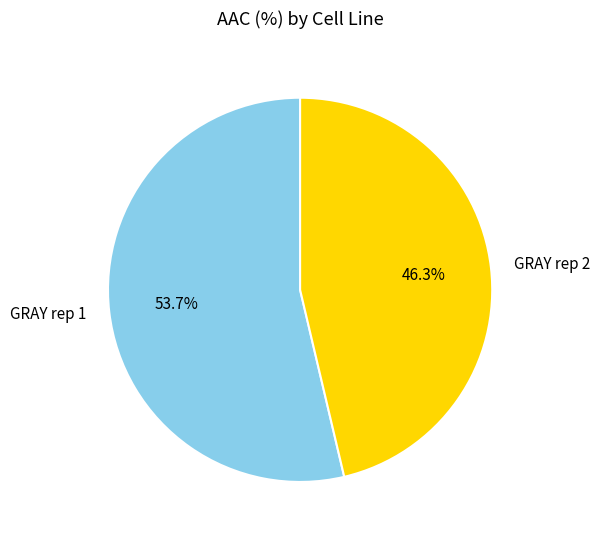

How many segments does this pie chart have?

2